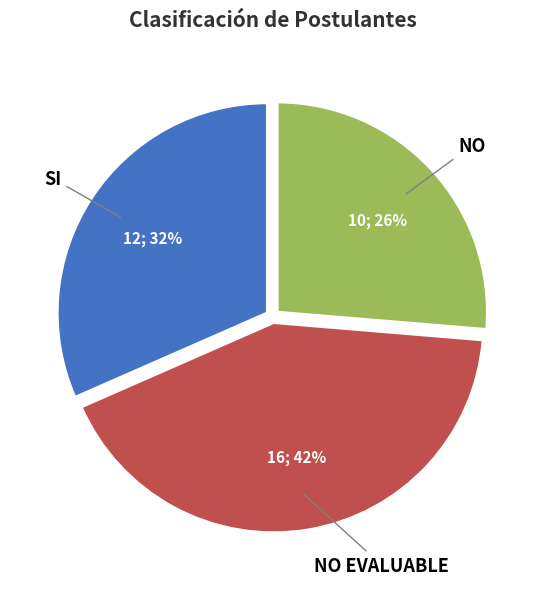

How many segments does this pie chart have?

3